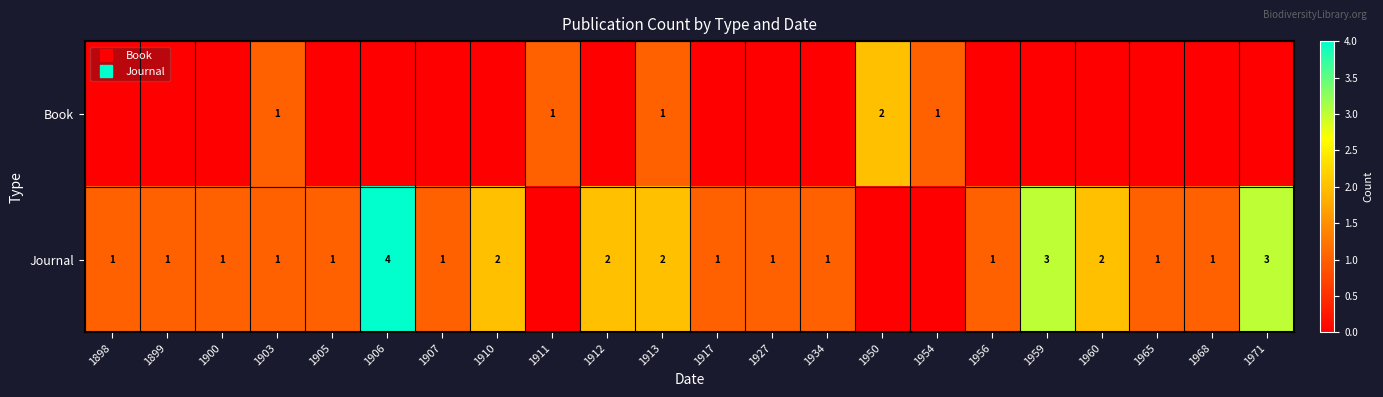

List the series in order of their peak value, highest first.

Journal, Book